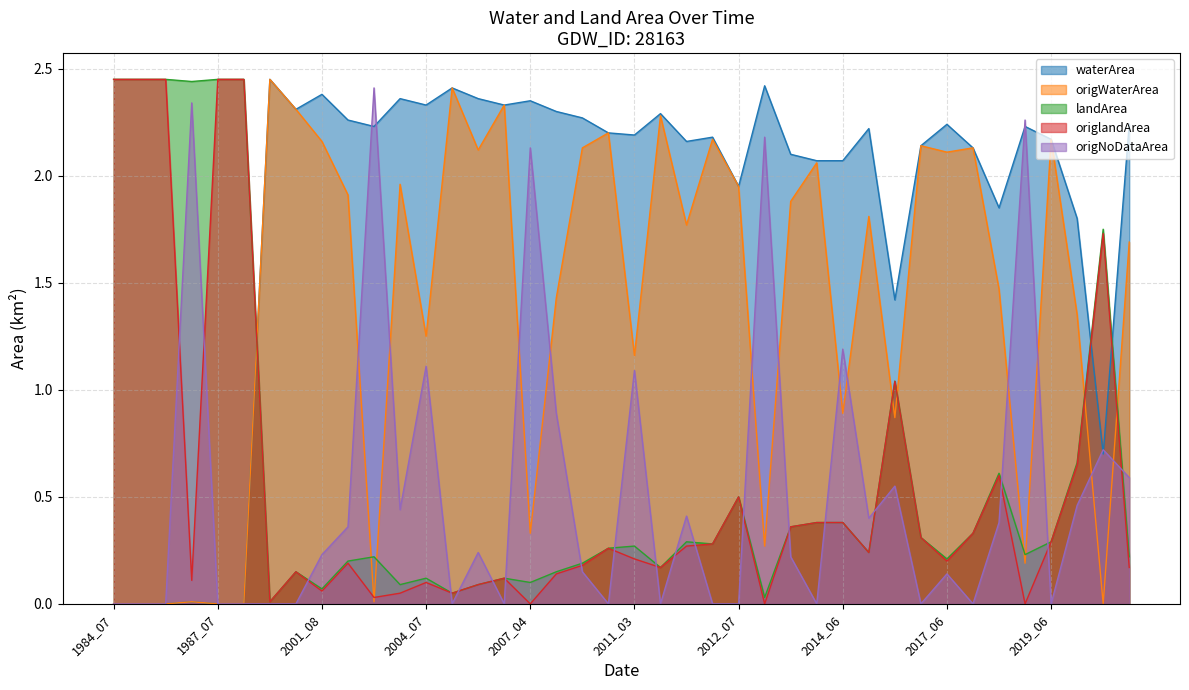

What are all the series names shown in the legend?

waterArea, origWaterArea, landArea, origlandArea, origNoDataArea